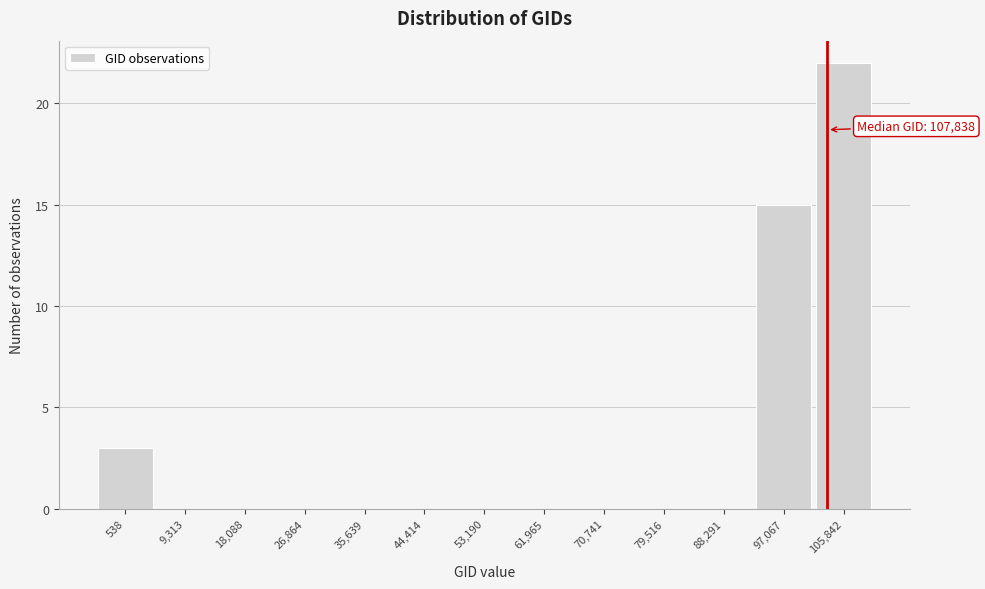

Reading left to right, list all the values displayed in this chart.

538=3	9,313=0	18,088=0	26,864=0	35,639=0	44,414=0	53,190=0	61,965=0	70,741=0	79,516=0	88,291=0	97,067=15	105,842=22